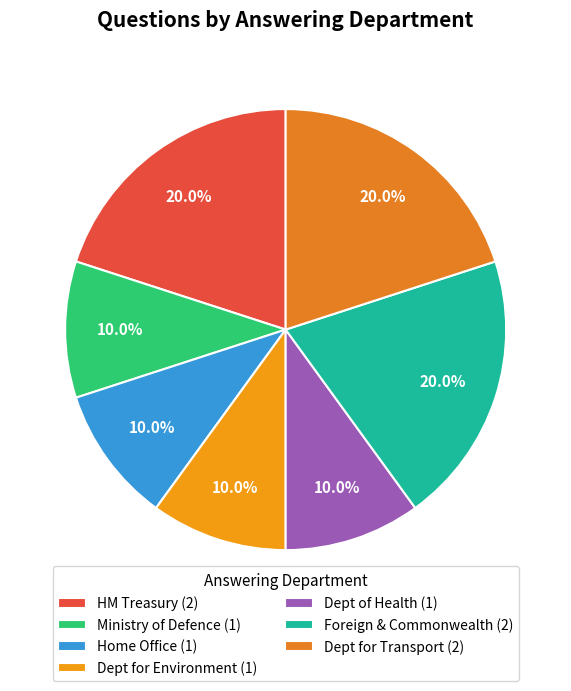

Which slice is the largest?

HM Treasury